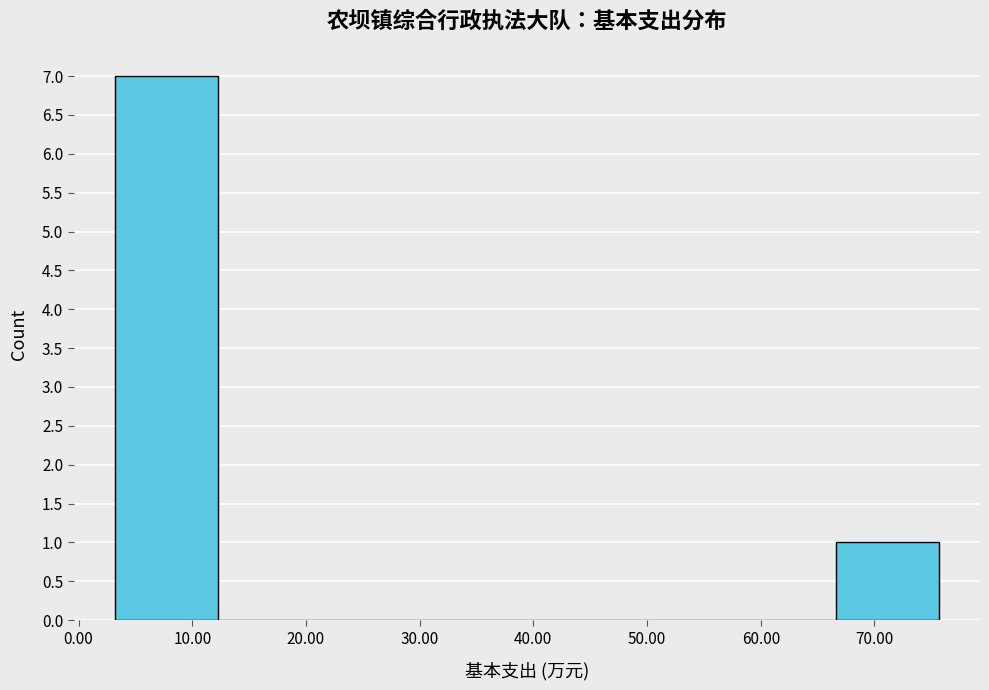

Which range on the x-axis has the tallest bar?

3 to 12